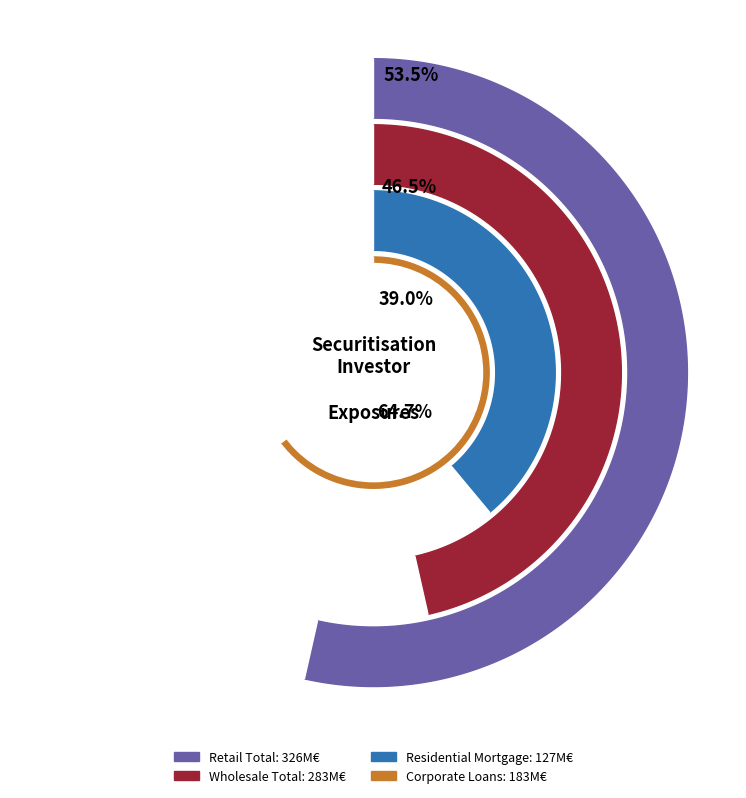

Which category has the biggest portion of the pie?

Retail (total)